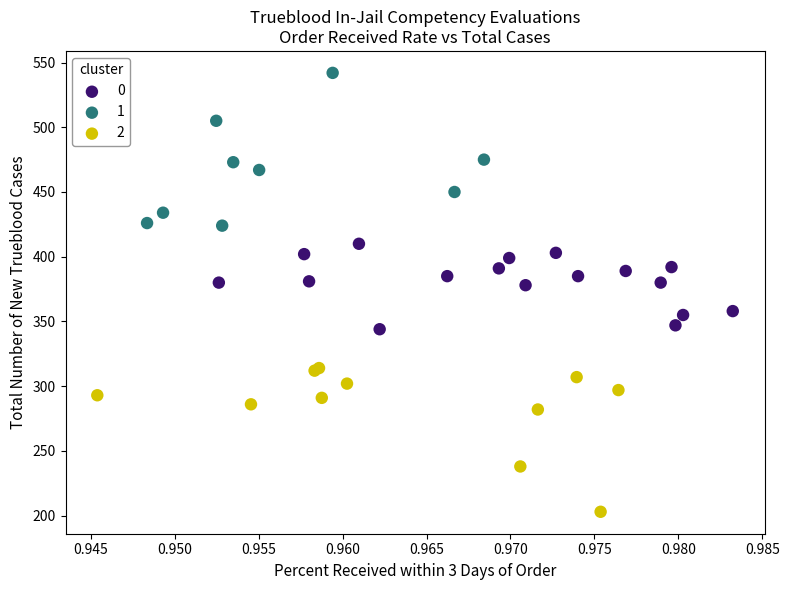

Which series has the widest spread of Y values?

1